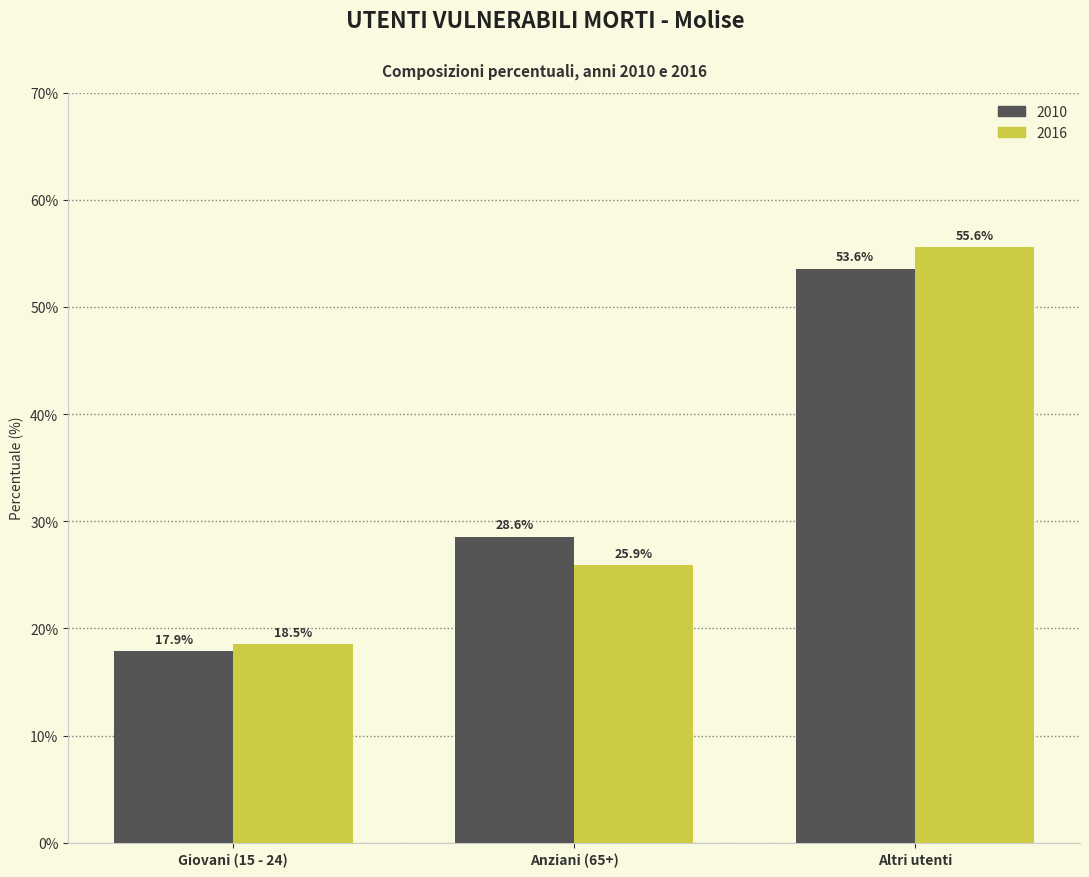

At which category does the chart reach its minimum across all series?

Giovani (15 - 24)